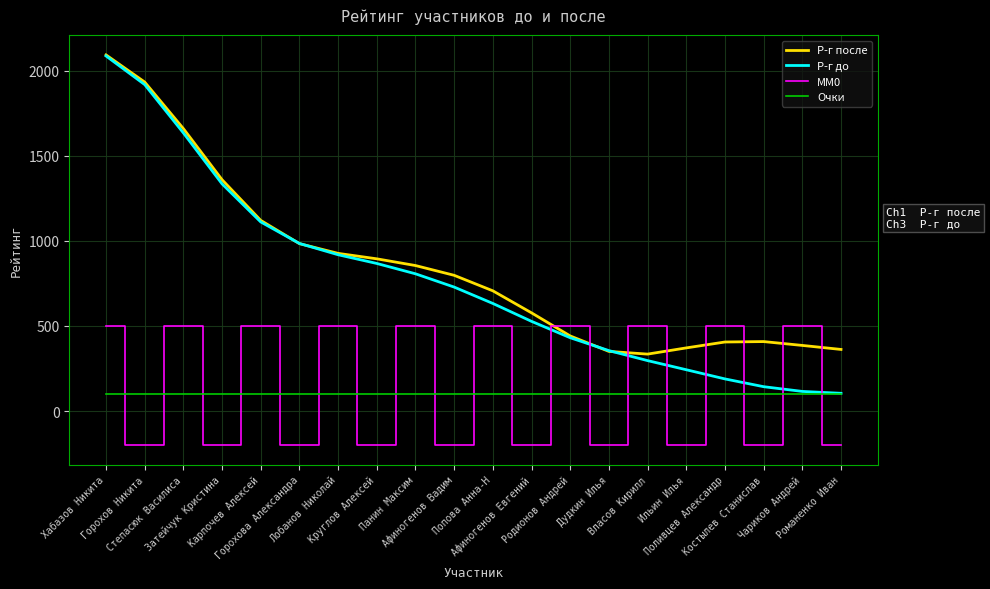

Is this an area chart (filled region under the line)?

No